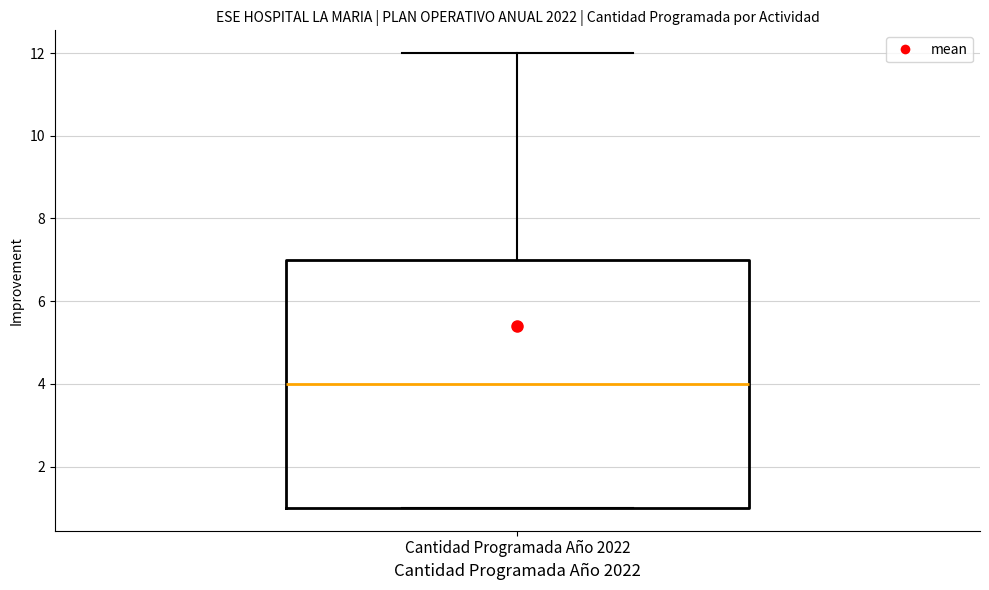

Transcribe this box plot: give where the median line is, the range the box spans, and where the two whiskers end, as read against the y-axis. The values are not printed on the chart, so give them approximately, as read against the axis.

median 4, box 1 to 7, whiskers 1 to 12